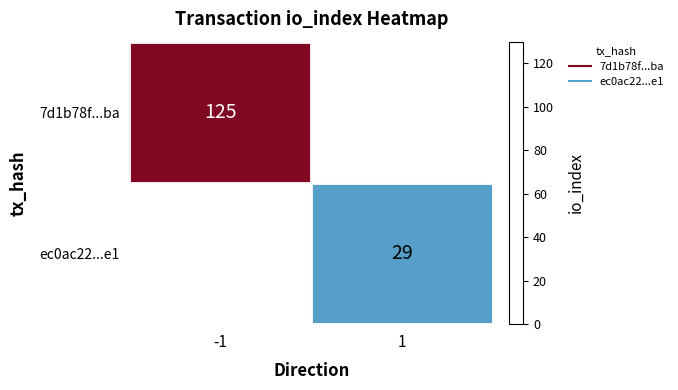

Which series changed the most between -1 and 1?

7d1b78f...ba